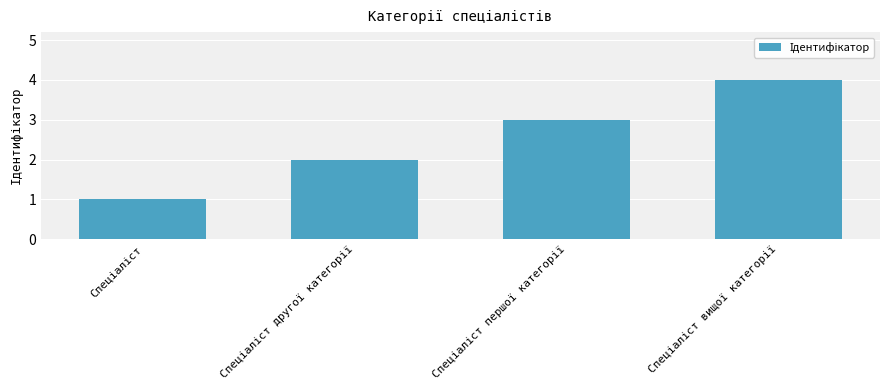

What is the greatest value displayed?

4